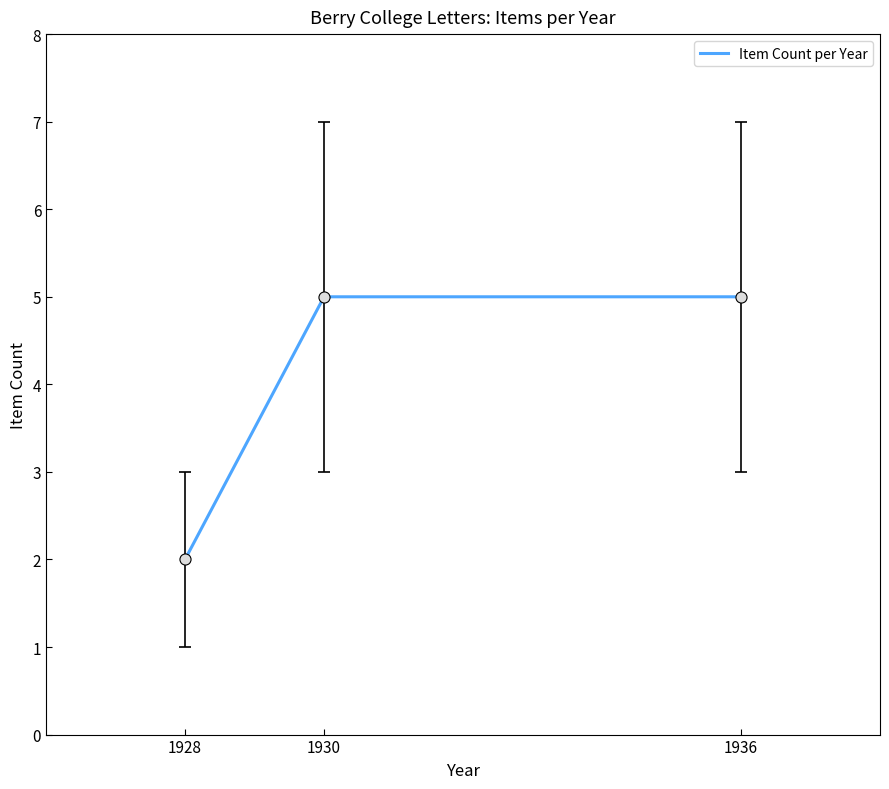

What is the minimum value shown in the chart?

2